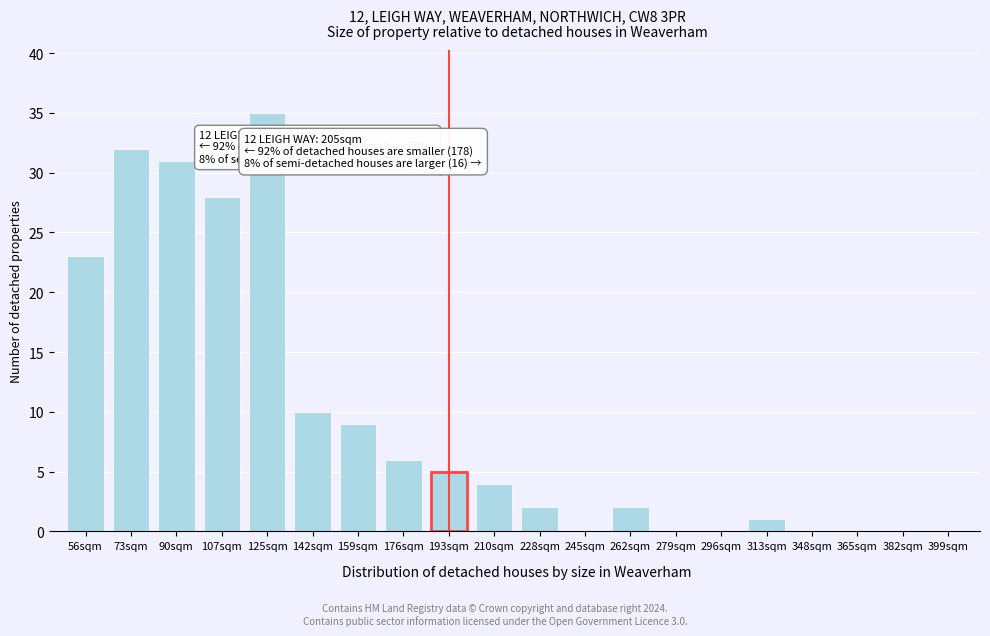

Reading left to right, what are all the values shown in this chart?

56sqm=23	73sqm=32	90sqm=31	107sqm=28	125sqm=35	142sqm=10	159sqm=9	176sqm=6	193sqm=5	210sqm=4	228sqm=2	245sqm=0	262sqm=2	279sqm=0	296sqm=0	313sqm=1	348sqm=0	365sqm=0	382sqm=0	399sqm=0